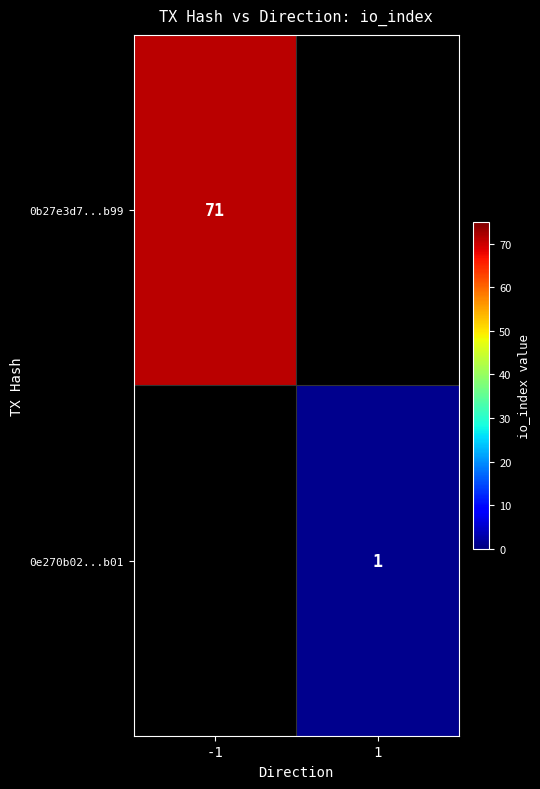

What is the greatest value displayed?

71.0